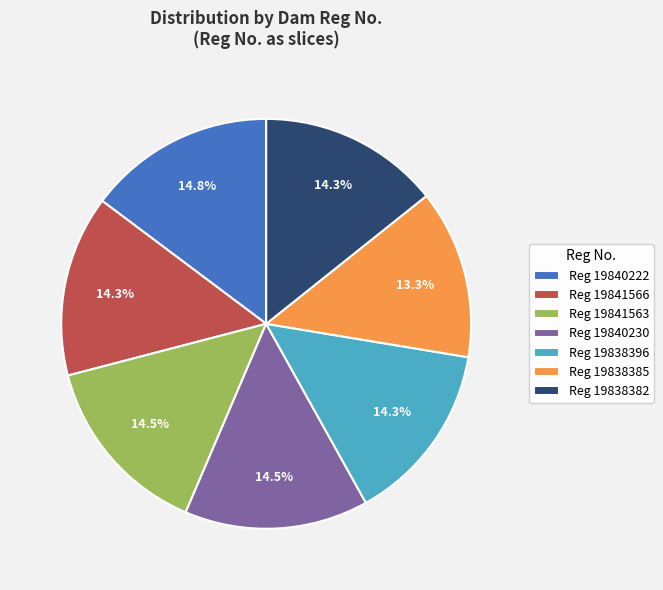

Is the sum of Reg 19841566 and Reg 19838382 greater than half?

No